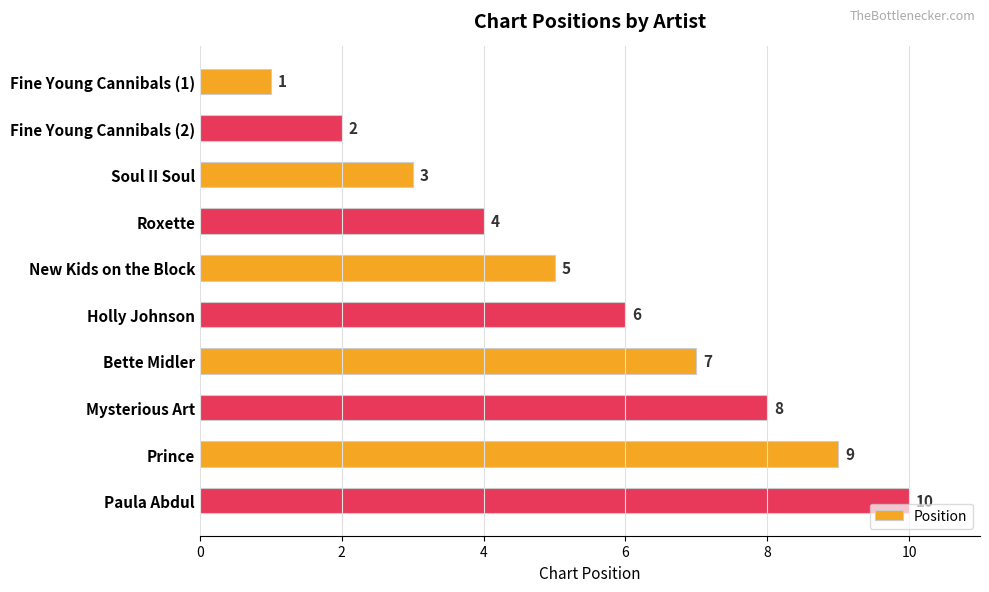

List the labels in order of value, largest first.

Paula Abdul, Prince, Mysterious Art, Bette Midler, Holly Johnson, New Kids on the Block, Roxette, Soul II Soul, Fine Young Cannibals (2), Fine Young Cannibals (1)